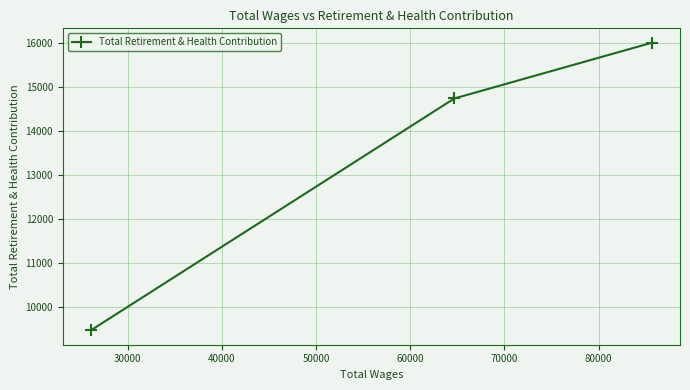

What is the value of the 3rd point from the left?

16000